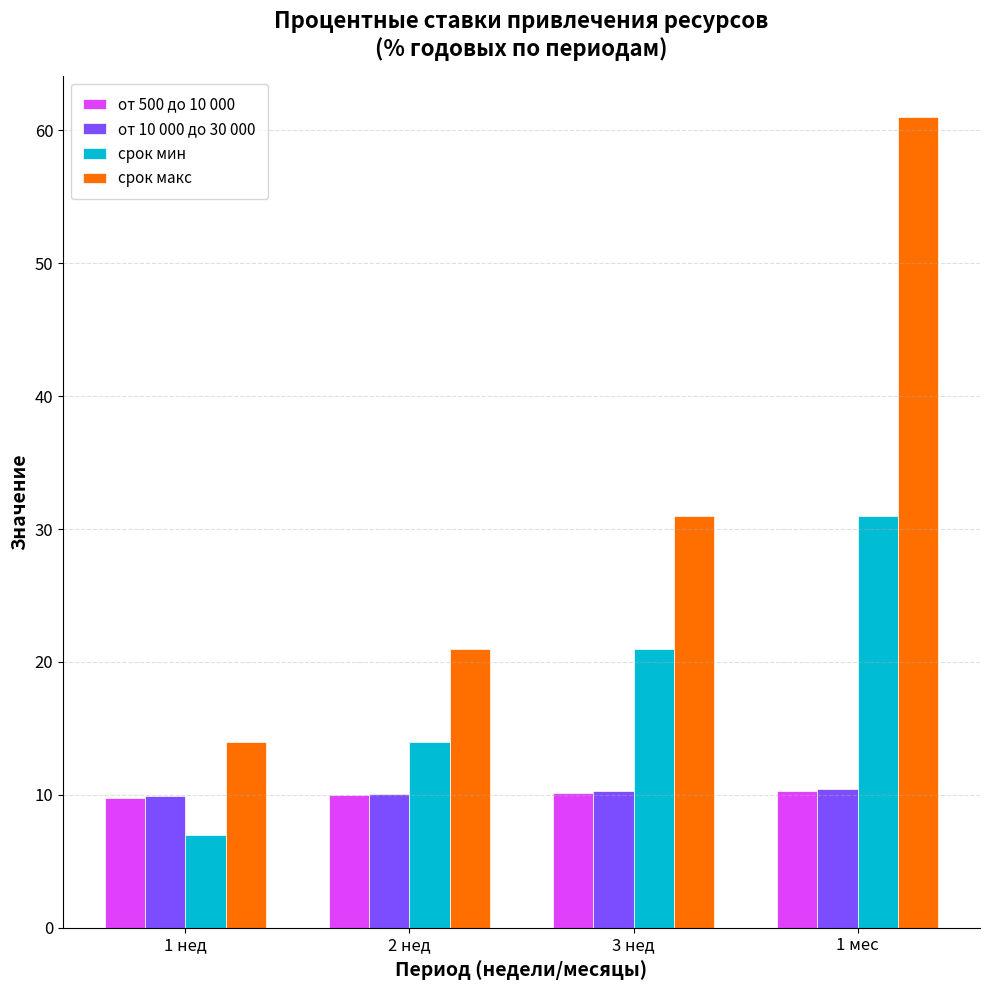

The value of срок мин at 1 нед is 2.7. True or false?

False